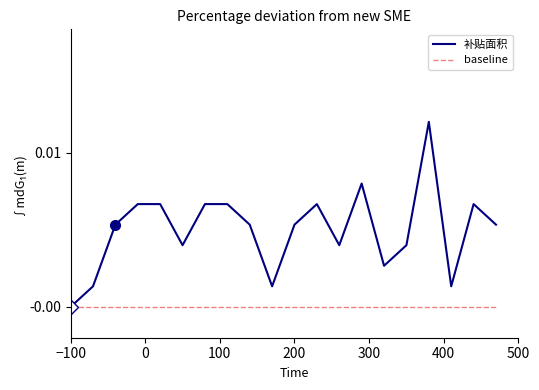

Which series has the largest total across all categories?

补贴面积